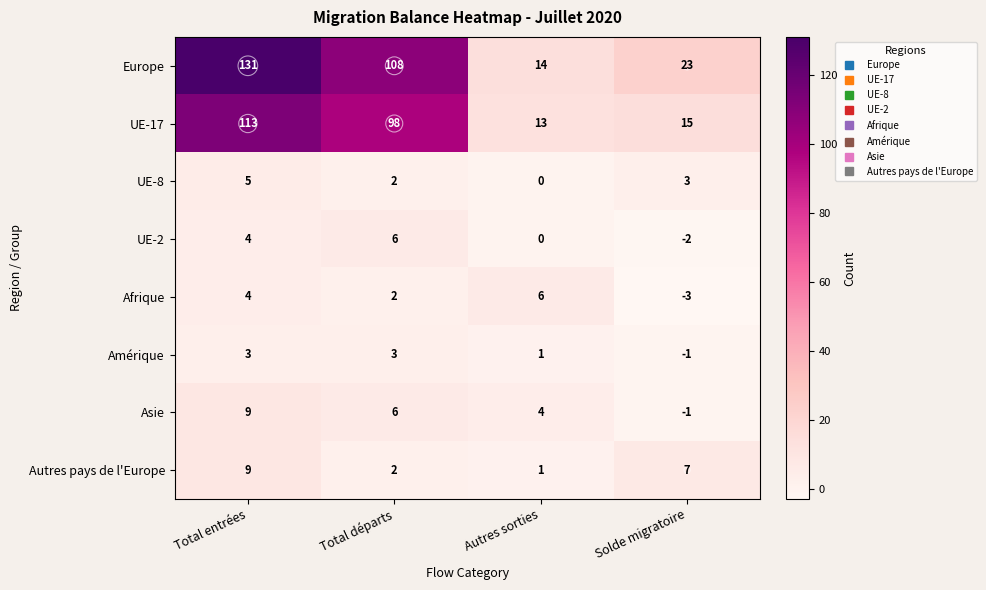

At which category is the sum across all series the highest?

Total entrées